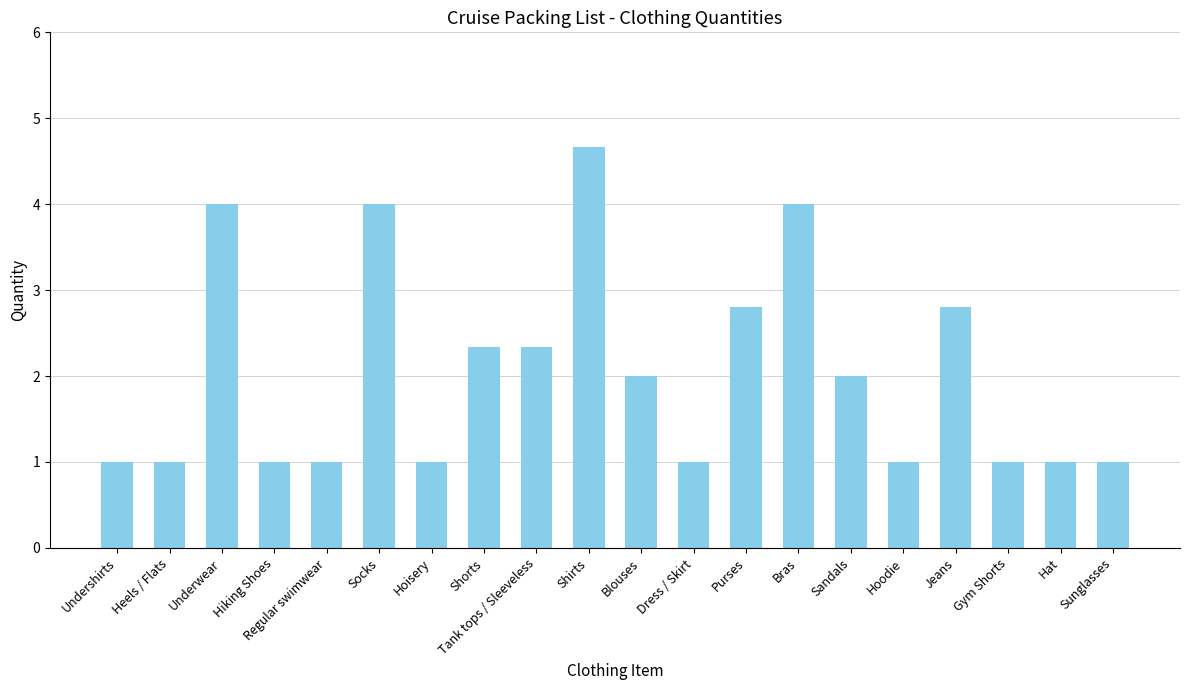

Reading left to right, extract all data points from this chart.

Undershirts=1.0	Heels / Flats=1.0	Underwear=4.0	Hiking Shoes=1.0	Regular swimwear=1.0	Socks=4.0	Hoisery=1.0	Shorts=2.3	Tank tops / Sleeveless=2.3	Shirts=4.7	Blouses=2.0	Dress / Skirt=1.0	Purses=2.8	Bras=4.0	Sandals=2.0	Hoodie=1.0	Jeans=2.8	Gym Shorts=1.0	Hat=1.0	Sunglasses=1.0